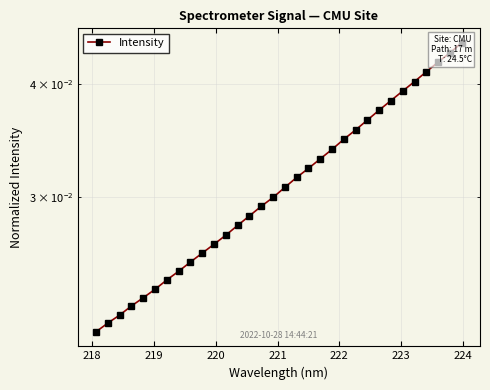

Does the chart have visible grid lines?

Yes